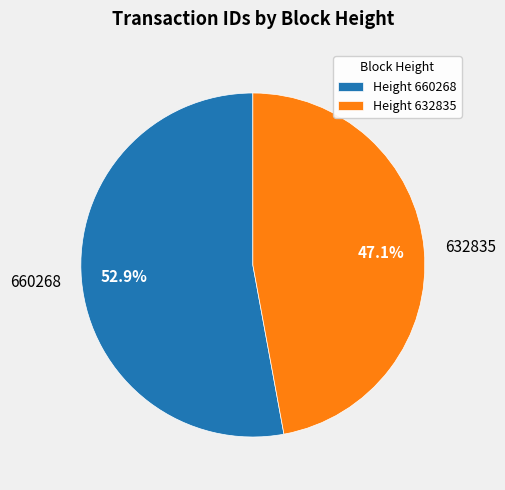

Is 632835 the majority of the pie?

No